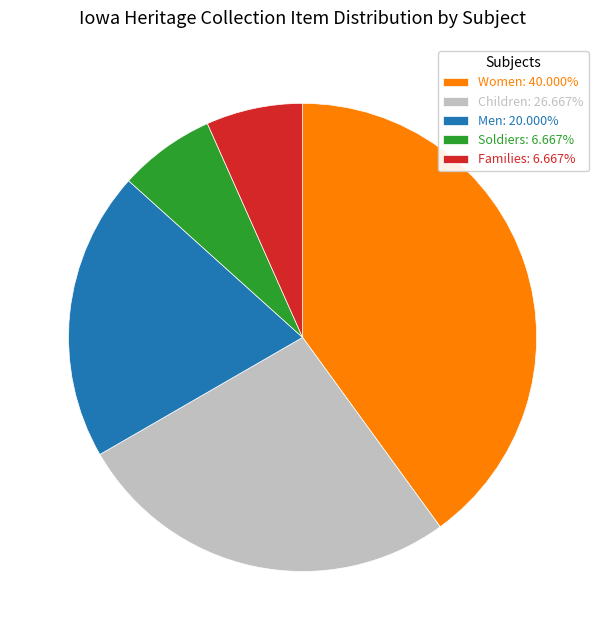

How many segments does this pie chart have?

5